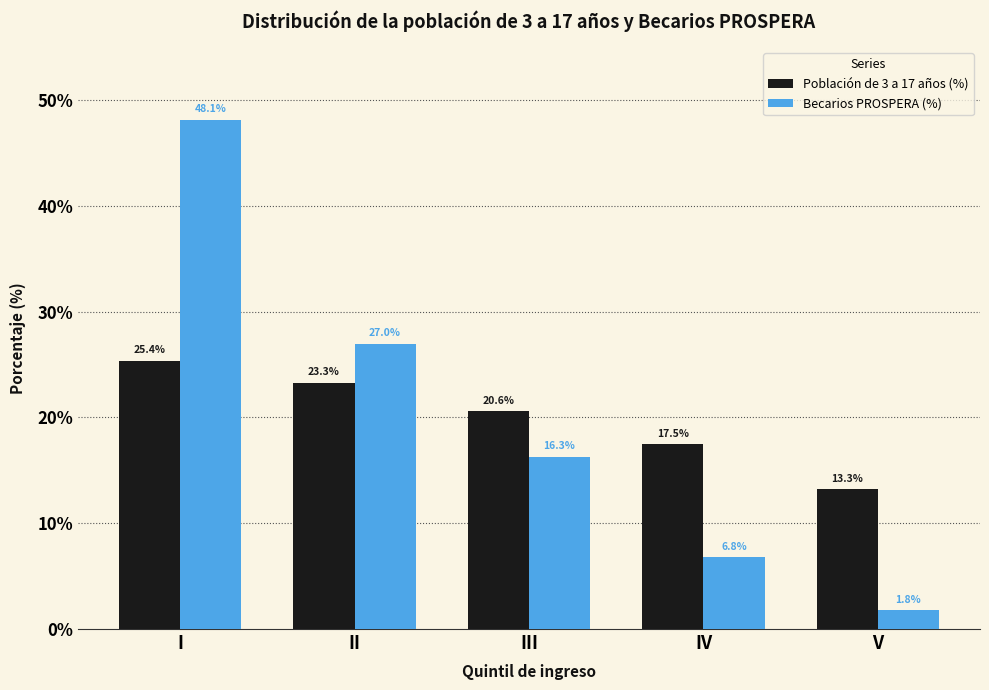

What is the average value of the Población de 3 a 17 años (%) series?

20.0